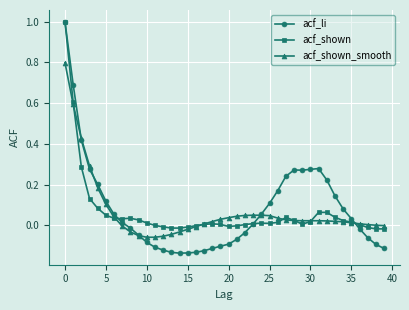

Which series has the largest range (max minus min)?

acf_li